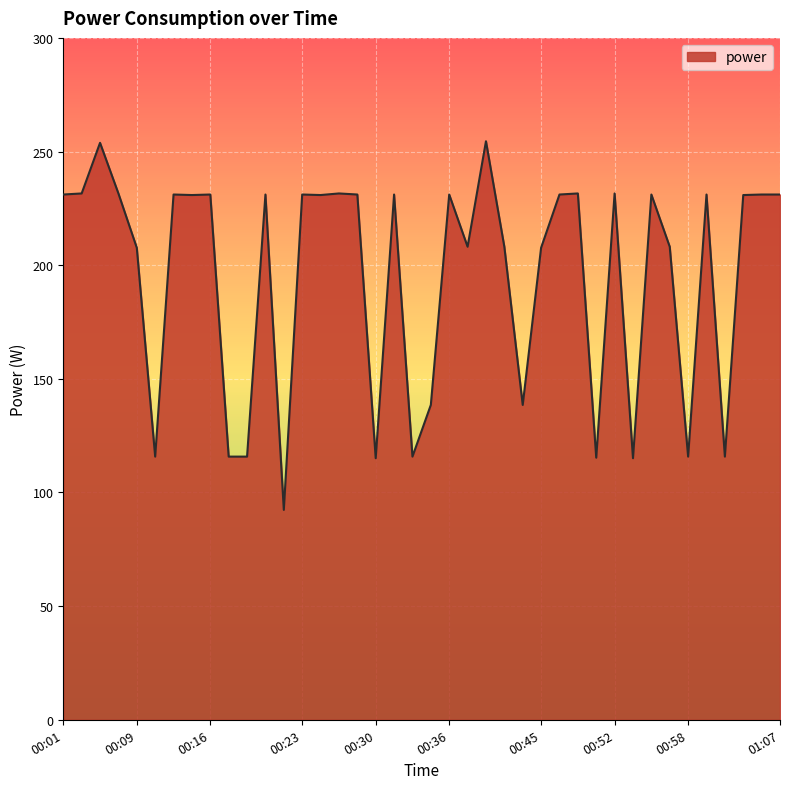

What is the difference between the maximum and minimum values?

162.2